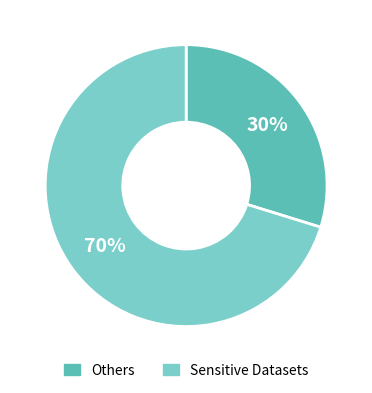

True or false: Sensitive Datasets accounts for 70% of the total.

True